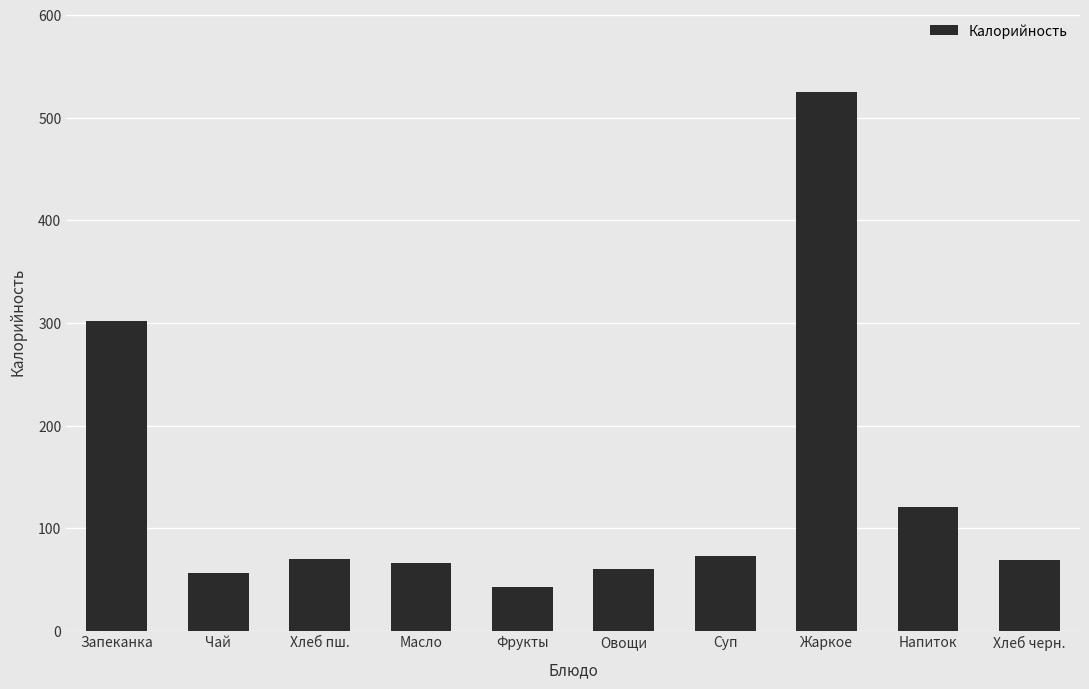

True or false: the data shows 121 at Напиток.

True